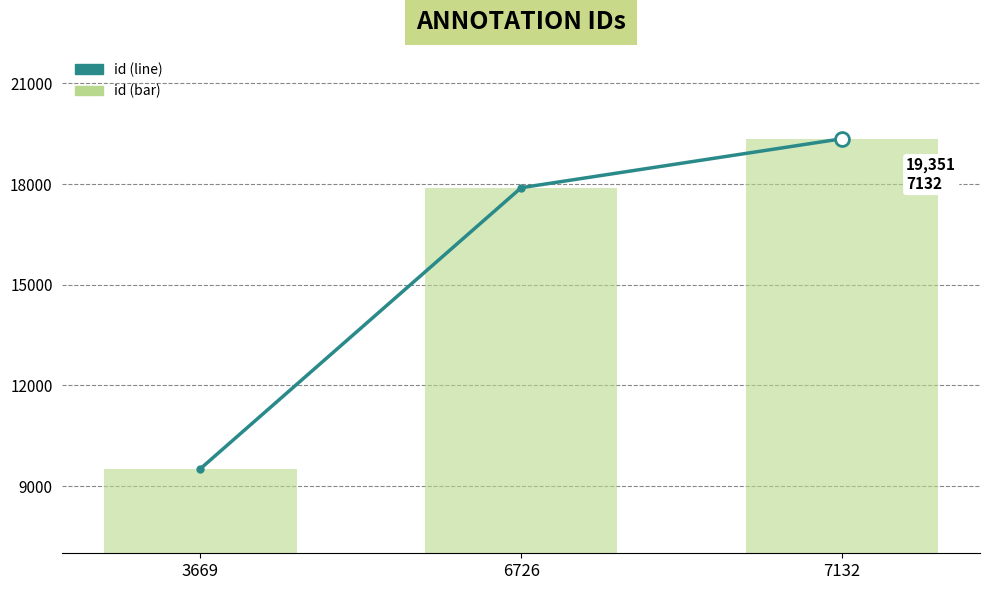

Which series has the largest total across all categories?

id (line)